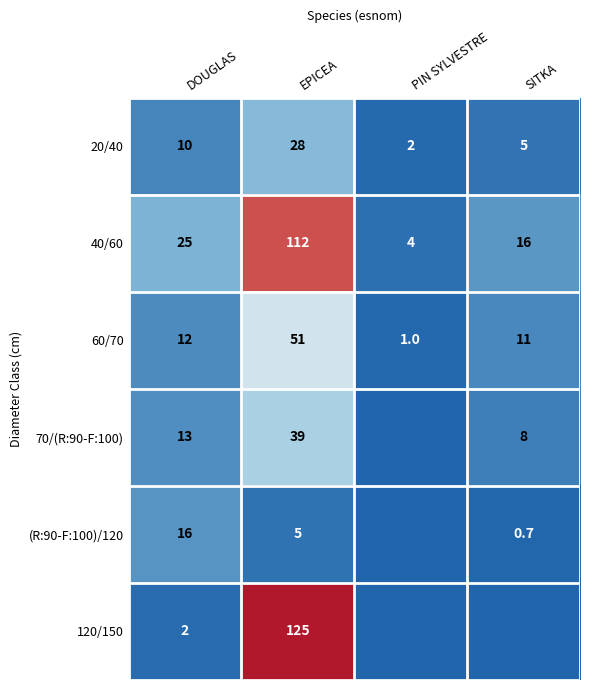

What is the minimum value for 60/70?

1.0